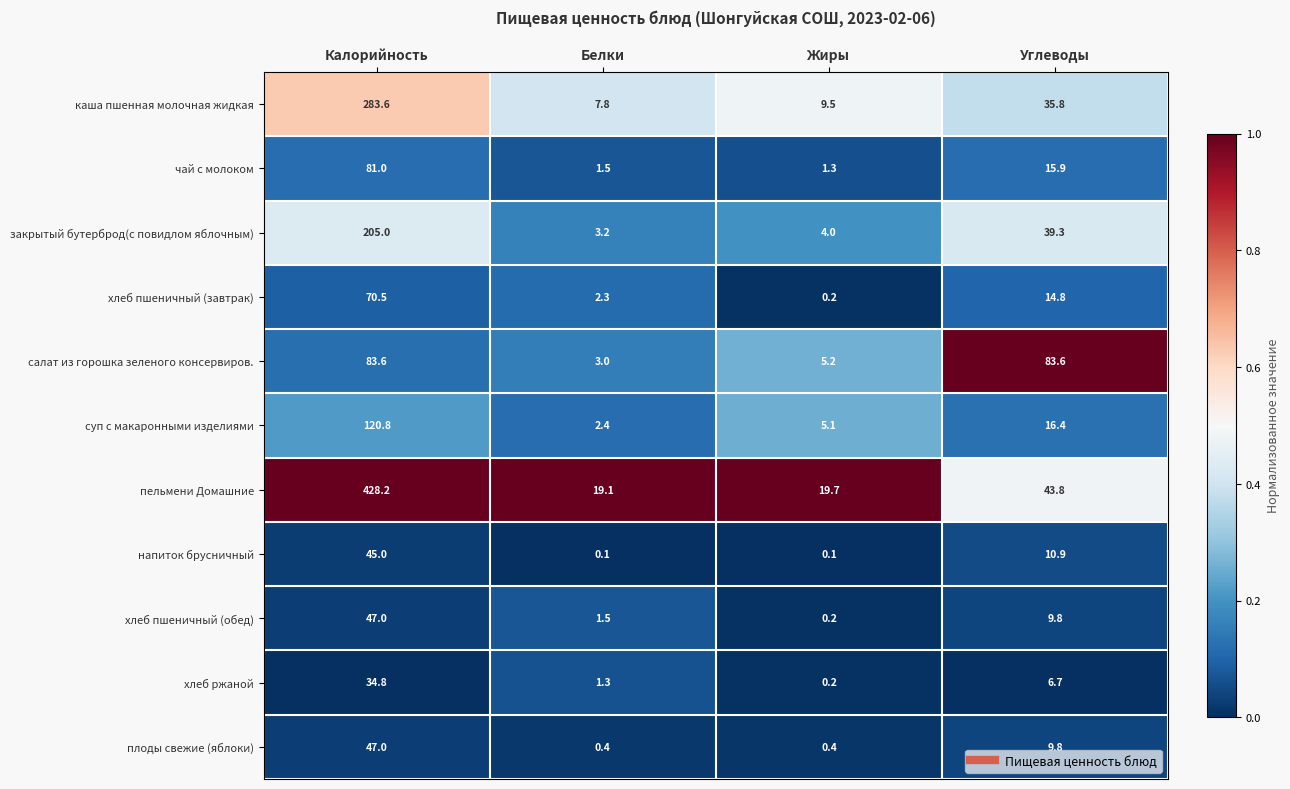

Which series has the largest total across all categories?

пельмени Домашние